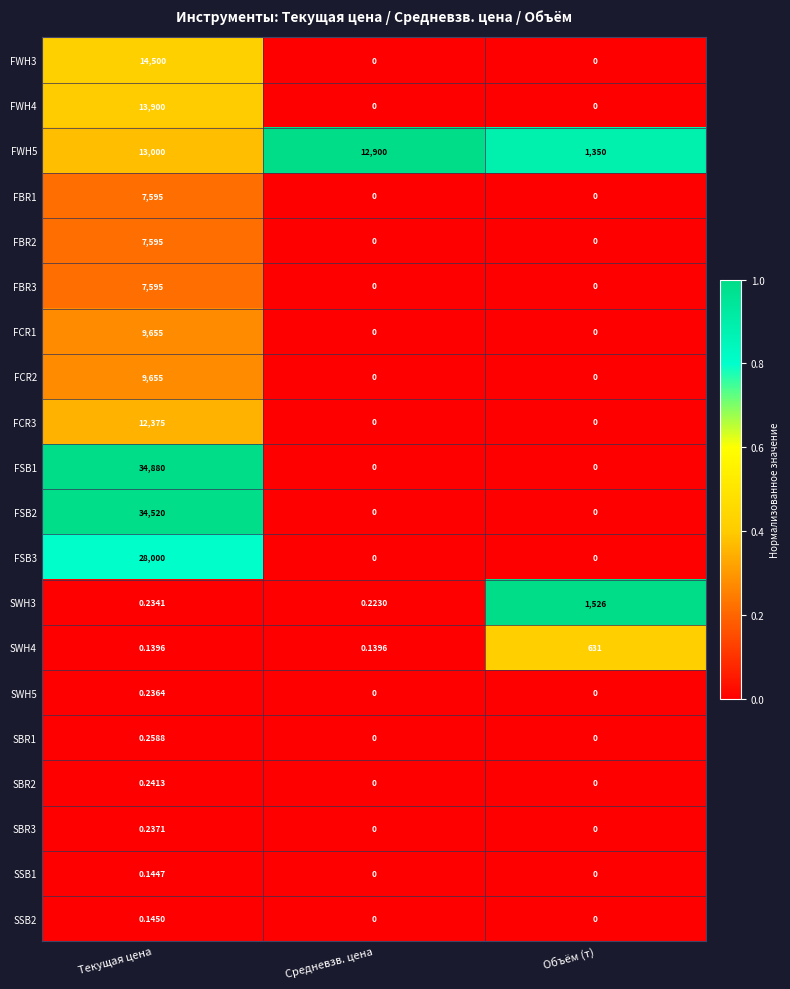

Is the value of SWH5 at Объём (т) greater than the value of SBR3 at Текущая цена?

No